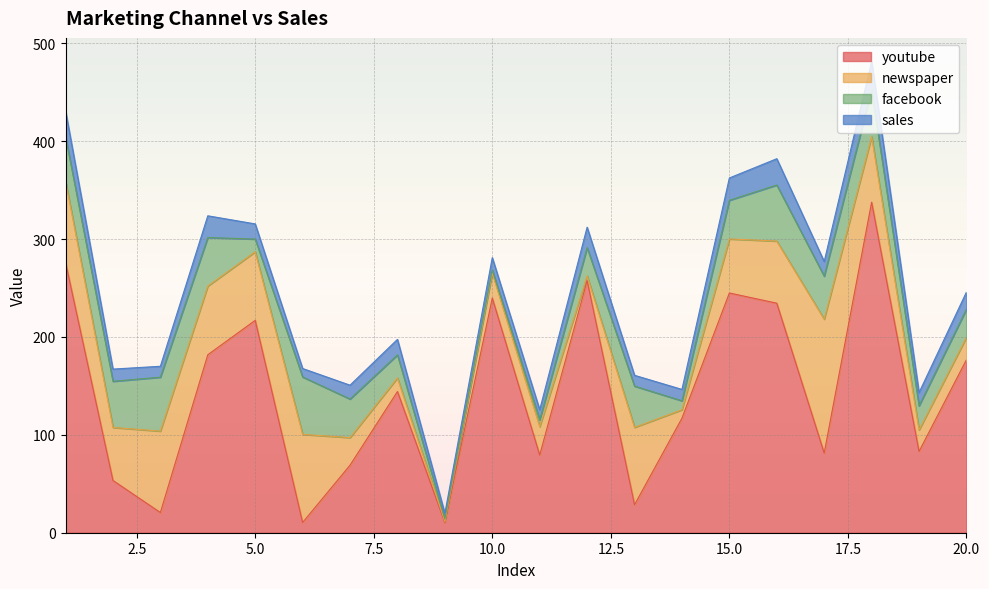

Rank the categories by youtube value from highest to lowest.

18, 1, 12, 15, 10, 16, 5, 4, 20, 8, 14, 19, 17, 11, 7, 2, 13, 3, 6, 9